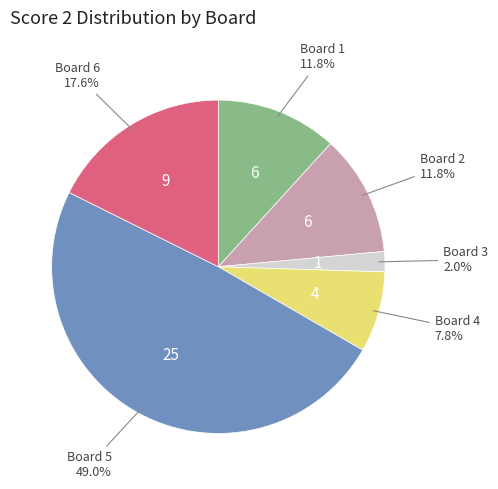

Does any single category account for the majority?

No